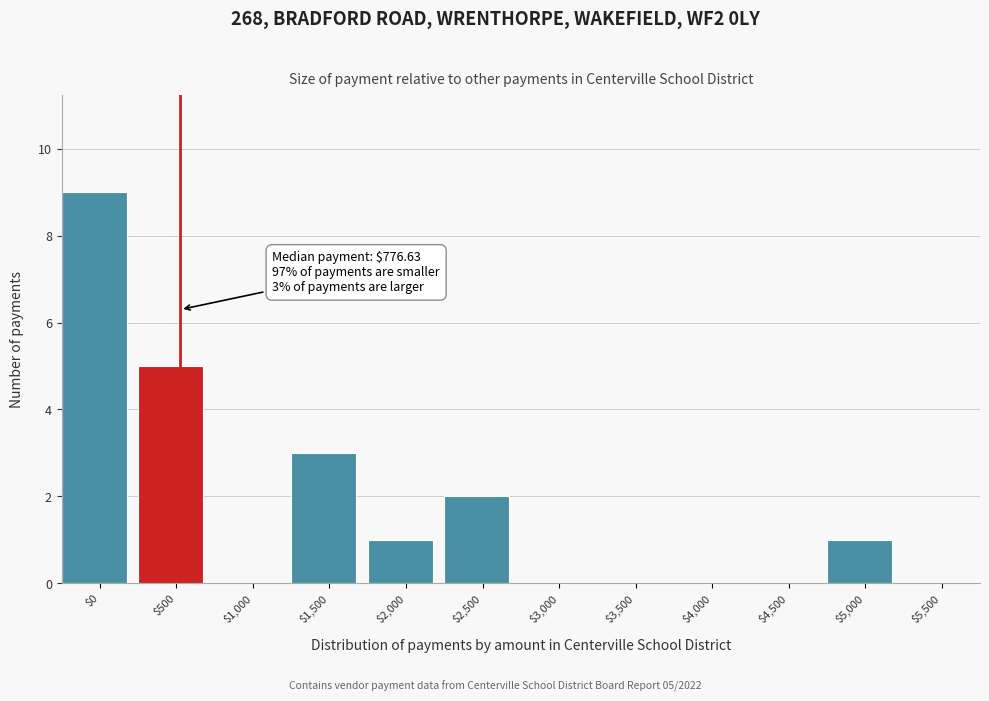

At which category does the chart reach its peak across all series?

$0